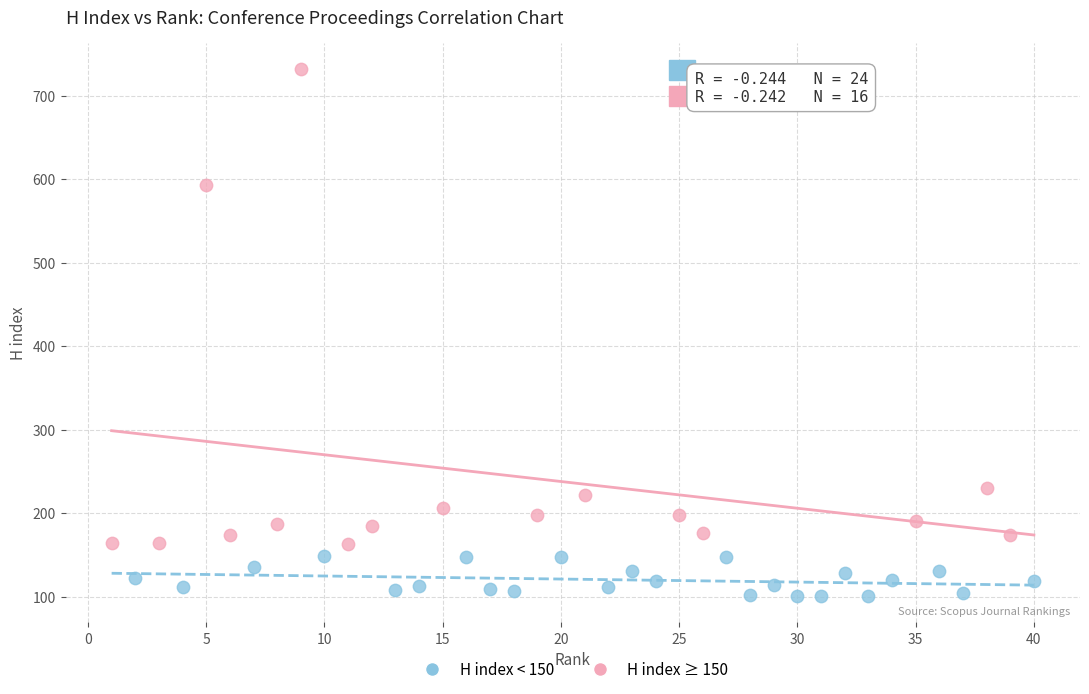

Which series reaches the minimum Y coordinate?

H index < 150